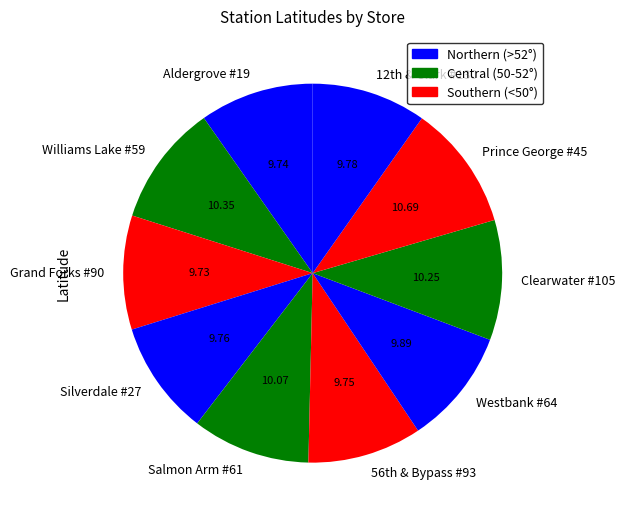

What is the ratio of the value at Westbank #64 to the value at Prince George #45?

0.9